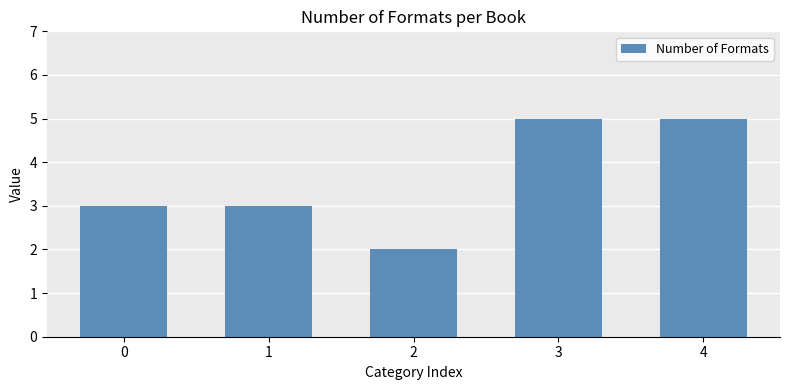

What is the value of the 4th bar from the left?

5